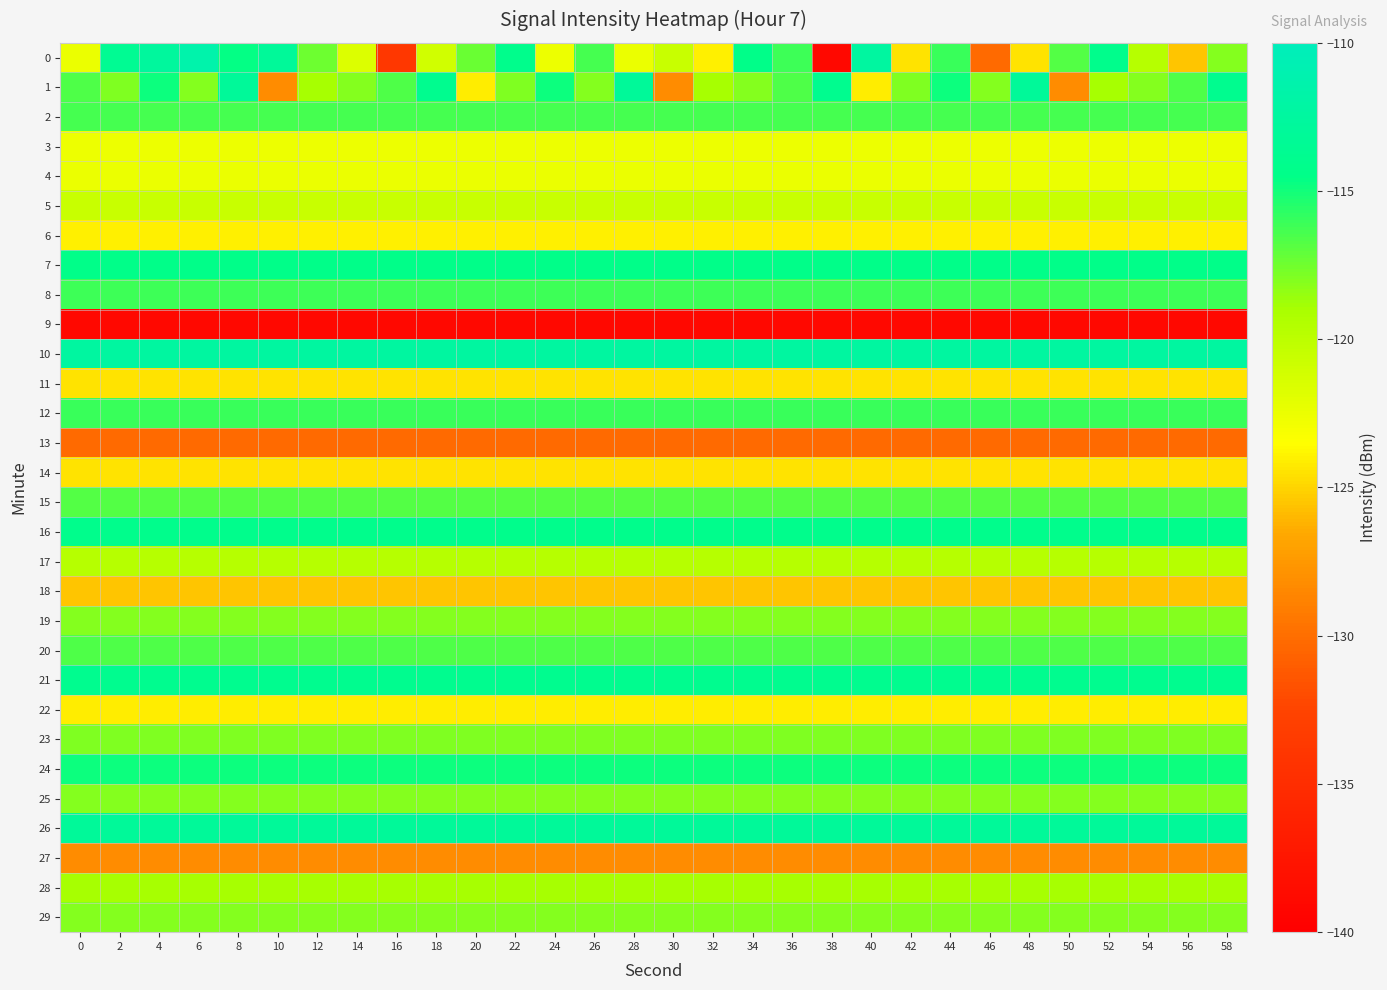

Reading right to left, transcribe all the data shown in this chart.

0: 58=-118.0	56=-125.5	54=-119.6	52=-114.2	50=-116.8	48=-124.5	46=-130.2	44=-116.0	42=-124.4	40=-112.4	38=-139.1	36=-116.1	34=-114.4	32=-124.0	30=-120.6	28=-122.5	26=-116.4	24=-122.6	22=-114.2	20=-117.4	18=-121.1	16=-133.8	14=-121.6	12=-117.5	10=-112.9	8=-114.6	6=-111.5	4=-112.7	2=-113.5	0=-122.5
1: 58=-113.9	56=-116.6	54=-118.0	52=-119.0	50=-128.2	48=-113.0	46=-118.0	44=-114.8	42=-117.9	40=-124.1	38=-113.9	36=-116.6	34=-118.0	32=-119.0	30=-128.2	28=-113.0	26=-118.0	24=-114.8	22=-117.9	20=-124.1	18=-113.9	16=-116.6	14=-118.0	12=-119.0	10=-128.2	8=-113.0	6=-118.0	4=-114.8	2=-117.9	0=-116.6
2: 58=-116.4	56=-116.4	54=-116.4	52=-116.4	50=-116.4	48=-116.4	46=-116.4	44=-116.4	42=-116.4	40=-116.4	38=-116.4	36=-116.4	34=-116.4	32=-116.4	30=-116.4	28=-116.4	26=-116.4	24=-116.4	22=-116.4	20=-116.4	18=-116.4	16=-116.4	14=-116.4	12=-116.4	10=-116.4	8=-116.4	6=-116.4	4=-116.4	2=-116.4	0=-116.4
3: 58=-122.6	56=-122.6	54=-122.6	52=-122.6	50=-122.6	48=-122.6	46=-122.6	44=-122.6	42=-122.6	40=-122.6	38=-122.6	36=-122.6	34=-122.6	32=-122.6	30=-122.6	28=-122.6	26=-122.6	24=-122.6	22=-122.6	20=-122.6	18=-122.6	16=-122.6	14=-122.6	12=-122.6	10=-122.6	8=-122.6	6=-122.6	4=-122.6	2=-122.6	0=-122.6
4: 58=-122.5	56=-122.5	54=-122.5	52=-122.5	50=-122.5	48=-122.5	46=-122.5	44=-122.5	42=-122.5	40=-122.5	38=-122.5	36=-122.5	34=-122.5	32=-122.5	30=-122.5	28=-122.5	26=-122.5	24=-122.5	22=-122.5	20=-122.5	18=-122.5	16=-122.5	14=-122.5	12=-122.5	10=-122.5	8=-122.5	6=-122.5	4=-122.5	2=-122.5	0=-122.5
5: 58=-120.6	56=-120.6	54=-120.6	52=-120.6	50=-120.6	48=-120.6	46=-120.6	44=-120.6	42=-120.6	40=-120.6	38=-120.6	36=-120.6	34=-120.6	32=-120.6	30=-120.6	28=-120.6	26=-120.6	24=-120.6	22=-120.6	20=-120.6	18=-120.6	16=-120.6	14=-120.6	12=-120.6	10=-120.6	8=-120.6	6=-120.6	4=-120.6	2=-120.6	0=-120.6
6: 58=-124.0	56=-124.0	54=-124.0	52=-124.0	50=-124.0	48=-124.0	46=-124.0	44=-124.0	42=-124.0	40=-124.0	38=-124.0	36=-124.0	34=-124.0	32=-124.0	30=-124.0	28=-124.0	26=-124.0	24=-124.0	22=-124.0	20=-124.0	18=-124.0	16=-124.0	14=-124.0	12=-124.0	10=-124.0	8=-124.0	6=-124.0	4=-124.0	2=-124.0	0=-124.0
7: 58=-114.4	56=-114.4	54=-114.4	52=-114.4	50=-114.4	48=-114.4	46=-114.4	44=-114.4	42=-114.4	40=-114.4	38=-114.4	36=-114.4	34=-114.4	32=-114.4	30=-114.4	28=-114.4	26=-114.4	24=-114.4	22=-114.4	20=-114.4	18=-114.4	16=-114.4	14=-114.4	12=-114.4	10=-114.4	8=-114.4	6=-114.4	4=-114.4	2=-114.4	0=-114.4
8: 58=-116.1	56=-116.1	54=-116.1	52=-116.1	50=-116.1	48=-116.1	46=-116.1	44=-116.1	42=-116.1	40=-116.1	38=-116.1	36=-116.1	34=-116.1	32=-116.1	30=-116.1	28=-116.1	26=-116.1	24=-116.1	22=-116.1	20=-116.1	18=-116.1	16=-116.1	14=-116.1	12=-116.1	10=-116.1	8=-116.1	6=-116.1	4=-116.1	2=-116.1	0=-116.1
9: 58=-139.1	56=-139.1	54=-139.1	52=-139.1	50=-139.1	48=-139.1	46=-139.1	44=-139.1	42=-139.1	40=-139.1	38=-139.1	36=-139.1	34=-139.1	32=-139.1	30=-139.1	28=-139.1	26=-139.1	24=-139.1	22=-139.1	20=-139.1	18=-139.1	16=-139.1	14=-139.1	12=-139.1	10=-139.1	8=-139.1	6=-139.1	4=-139.1	2=-139.1	0=-139.1
10: 58=-112.4	56=-112.4	54=-112.4	52=-112.4	50=-112.4	48=-112.4	46=-112.4	44=-112.4	42=-112.4	40=-112.4	38=-112.4	36=-112.4	34=-112.4	32=-112.4	30=-112.4	28=-112.4	26=-112.4	24=-112.4	22=-112.4	20=-112.4	18=-112.4	16=-112.4	14=-112.4	12=-112.4	10=-112.4	8=-112.4	6=-112.4	4=-112.4	2=-112.4	0=-112.4
11: 58=-124.4	56=-124.4	54=-124.4	52=-124.4	50=-124.4	48=-124.4	46=-124.4	44=-124.4	42=-124.4	40=-124.4	38=-124.4	36=-124.4	34=-124.4	32=-124.4	30=-124.4	28=-124.4	26=-124.4	24=-124.4	22=-124.4	20=-124.4	18=-124.4	16=-124.4	14=-124.4	12=-124.4	10=-124.4	8=-124.4	6=-124.4	4=-124.4	2=-124.4	0=-124.4
12: 58=-116.0	56=-116.0	54=-116.0	52=-116.0	50=-116.0	48=-116.0	46=-116.0	44=-116.0	42=-116.0	40=-116.0	38=-116.0	36=-116.0	34=-116.0	32=-116.0	30=-116.0	28=-116.0	26=-116.0	24=-116.0	22=-116.0	20=-116.0	18=-116.0	16=-116.0	14=-116.0	12=-116.0	10=-116.0	8=-116.0	6=-116.0	4=-116.0	2=-116.0	0=-116.0
13: 58=-130.2	56=-130.2	54=-130.2	52=-130.2	50=-130.2	48=-130.2	46=-130.2	44=-130.2	42=-130.2	40=-130.2	38=-130.2	36=-130.2	34=-130.2	32=-130.2	30=-130.2	28=-130.2	26=-130.2	24=-130.2	22=-130.2	20=-130.2	18=-130.2	16=-130.2	14=-130.2	12=-130.2	10=-130.2	8=-130.2	6=-130.2	4=-130.2	2=-130.2	0=-130.2
14: 58=-124.5	56=-124.5	54=-124.5	52=-124.5	50=-124.5	48=-124.5	46=-124.5	44=-124.5	42=-124.5	40=-124.5	38=-124.5	36=-124.5	34=-124.5	32=-124.5	30=-124.5	28=-124.5	26=-124.5	24=-124.5	22=-124.5	20=-124.5	18=-124.5	16=-124.5	14=-124.5	12=-124.5	10=-124.5	8=-124.5	6=-124.5	4=-124.5	2=-124.5	0=-124.5
15: 58=-116.8	56=-116.8	54=-116.8	52=-116.8	50=-116.8	48=-116.8	46=-116.8	44=-116.8	42=-116.8	40=-116.8	38=-116.8	36=-116.8	34=-116.8	32=-116.8	30=-116.8	28=-116.8	26=-116.8	24=-116.8	22=-116.8	20=-116.8	18=-116.8	16=-116.8	14=-116.8	12=-116.8	10=-116.8	8=-116.8	6=-116.8	4=-116.8	2=-116.8	0=-116.8
16: 58=-114.2	56=-114.2	54=-114.2	52=-114.2	50=-114.2	48=-114.2	46=-114.2	44=-114.2	42=-114.2	40=-114.2	38=-114.2	36=-114.2	34=-114.2	32=-114.2	30=-114.2	28=-114.2	26=-114.2	24=-114.2	22=-114.2	20=-114.2	18=-114.2	16=-114.2	14=-114.2	12=-114.2	10=-114.2	8=-114.2	6=-114.2	4=-114.2	2=-114.2	0=-114.2
17: 58=-119.6	56=-119.6	54=-119.6	52=-119.6	50=-119.6	48=-119.6	46=-119.6	44=-119.6	42=-119.6	40=-119.6	38=-119.6	36=-119.6	34=-119.6	32=-119.6	30=-119.6	28=-119.6	26=-119.6	24=-119.6	22=-119.6	20=-119.6	18=-119.6	16=-119.6	14=-119.6	12=-119.6	10=-119.6	8=-119.6	6=-119.6	4=-119.6	2=-119.6	0=-119.6
18: 58=-125.5	56=-125.5	54=-125.5	52=-125.5	50=-125.5	48=-125.5	46=-125.5	44=-125.5	42=-125.5	40=-125.5	38=-125.5	36=-125.5	34=-125.5	32=-125.5	30=-125.5	28=-125.5	26=-125.5	24=-125.5	22=-125.5	20=-125.5	18=-125.5	16=-125.5	14=-125.5	12=-125.5	10=-125.5	8=-125.5	6=-125.5	4=-125.5	2=-125.5	0=-125.5
19: 58=-118.0	56=-118.0	54=-118.0	52=-118.0	50=-118.0	48=-118.0	46=-118.0	44=-118.0	42=-118.0	40=-118.0	38=-118.0	36=-118.0	34=-118.0	32=-118.0	30=-118.0	28=-118.0	26=-118.0	24=-118.0	22=-118.0	20=-118.0	18=-118.0	16=-118.0	14=-118.0	12=-118.0	10=-118.0	8=-118.0	6=-118.0	4=-118.0	2=-118.0	0=-118.0
20: 58=-116.6	56=-116.6	54=-116.6	52=-116.6	50=-116.6	48=-116.6	46=-116.6	44=-116.6	42=-116.6	40=-116.6	38=-116.6	36=-116.6	34=-116.6	32=-116.6	30=-116.6	28=-116.6	26=-116.6	24=-116.6	22=-116.6	20=-116.6	18=-116.6	16=-116.6	14=-116.6	12=-116.6	10=-116.6	8=-116.6	6=-116.6	4=-116.6	2=-116.6	0=-116.6
21: 58=-113.9	56=-113.9	54=-113.9	52=-113.9	50=-113.9	48=-113.9	46=-113.9	44=-113.9	42=-113.9	40=-113.9	38=-113.9	36=-113.9	34=-113.9	32=-113.9	30=-113.9	28=-113.9	26=-113.9	24=-113.9	22=-113.9	20=-113.9	18=-113.9	16=-113.9	14=-113.9	12=-113.9	10=-113.9	8=-113.9	6=-113.9	4=-113.9	2=-113.9	0=-113.9
22: 58=-124.1	56=-124.1	54=-124.1	52=-124.1	50=-124.1	48=-124.1	46=-124.1	44=-124.1	42=-124.1	40=-124.1	38=-124.1	36=-124.1	34=-124.1	32=-124.1	30=-124.1	28=-124.1	26=-124.1	24=-124.1	22=-124.1	20=-124.1	18=-124.1	16=-124.1	14=-124.1	12=-124.1	10=-124.1	8=-124.1	6=-124.1	4=-124.1	2=-124.1	0=-124.1
23: 58=-117.9	56=-117.9	54=-117.9	52=-117.9	50=-117.9	48=-117.9	46=-117.9	44=-117.9	42=-117.9	40=-117.9	38=-117.9	36=-117.9	34=-117.9	32=-117.9	30=-117.9	28=-117.9	26=-117.9	24=-117.9	22=-117.9	20=-117.9	18=-117.9	16=-117.9	14=-117.9	12=-117.9	10=-117.9	8=-117.9	6=-117.9	4=-117.9	2=-117.9	0=-117.9
24: 58=-114.8	56=-114.8	54=-114.8	52=-114.8	50=-114.8	48=-114.8	46=-114.8	44=-114.8	42=-114.8	40=-114.8	38=-114.8	36=-114.8	34=-114.8	32=-114.8	30=-114.8	28=-114.8	26=-114.8	24=-114.8	22=-114.8	20=-114.8	18=-114.8	16=-114.8	14=-114.8	12=-114.8	10=-114.8	8=-114.8	6=-114.8	4=-114.8	2=-114.8	0=-114.8
25: 58=-118.0	56=-118.0	54=-118.0	52=-118.0	50=-118.0	48=-118.0	46=-118.0	44=-118.0	42=-118.0	40=-118.0	38=-118.0	36=-118.0	34=-118.0	32=-118.0	30=-118.0	28=-118.0	26=-118.0	24=-118.0	22=-118.0	20=-118.0	18=-118.0	16=-118.0	14=-118.0	12=-118.0	10=-118.0	8=-118.0	6=-118.0	4=-118.0	2=-118.0	0=-118.0
26: 58=-113.0	56=-113.0	54=-113.0	52=-113.0	50=-113.0	48=-113.0	46=-113.0	44=-113.0	42=-113.0	40=-113.0	38=-113.0	36=-113.0	34=-113.0	32=-113.0	30=-113.0	28=-113.0	26=-113.0	24=-113.0	22=-113.0	20=-113.0	18=-113.0	16=-113.0	14=-113.0	12=-113.0	10=-113.0	8=-113.0	6=-113.0	4=-113.0	2=-113.0	0=-113.0
27: 58=-128.2	56=-128.2	54=-128.2	52=-128.2	50=-128.2	48=-128.2	46=-128.2	44=-128.2	42=-128.2	40=-128.2	38=-128.2	36=-128.2	34=-128.2	32=-128.2	30=-128.2	28=-128.2	26=-128.2	24=-128.2	22=-128.2	20=-128.2	18=-128.2	16=-128.2	14=-128.2	12=-128.2	10=-128.2	8=-128.2	6=-128.2	4=-128.2	2=-128.2	0=-128.2
28: 58=-119.0	56=-119.0	54=-119.0	52=-119.0	50=-119.0	48=-119.0	46=-119.0	44=-119.0	42=-119.0	40=-119.0	38=-119.0	36=-119.0	34=-119.0	32=-119.0	30=-119.0	28=-119.0	26=-119.0	24=-119.0	22=-119.0	20=-119.0	18=-119.0	16=-119.0	14=-119.0	12=-119.0	10=-119.0	8=-119.0	6=-119.0	4=-119.0	2=-119.0	0=-119.0
29: 58=-118.0	56=-118.0	54=-118.0	52=-118.0	50=-118.0	48=-118.0	46=-118.0	44=-118.0	42=-118.0	40=-118.0	38=-118.0	36=-118.0	34=-118.0	32=-118.0	30=-118.0	28=-118.0	26=-118.0	24=-118.0	22=-118.0	20=-118.0	18=-118.0	16=-118.0	14=-118.0	12=-118.0	10=-118.0	8=-118.0	6=-118.0	4=-118.0	2=-118.0	0=-118.0